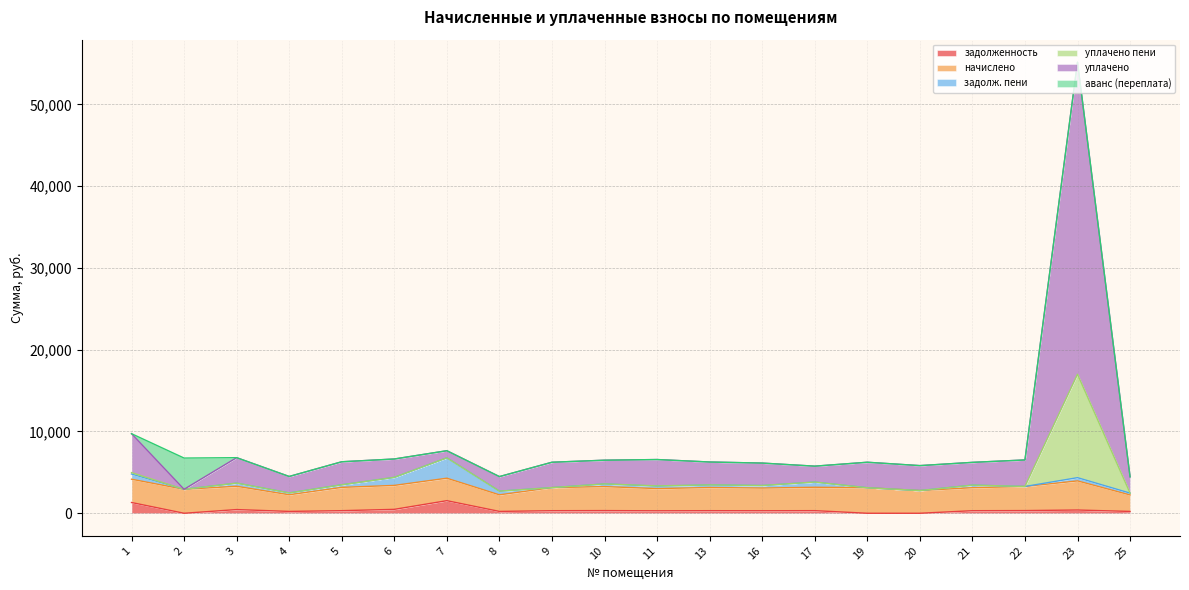

Does the chart have visible grid lines?

Yes